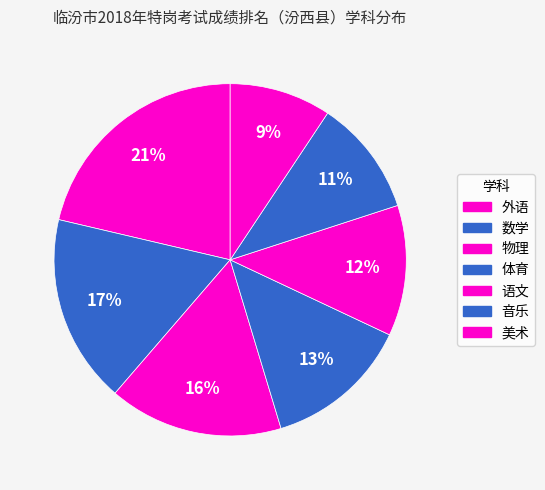

Between 物理 and 外语, which is larger?

外语